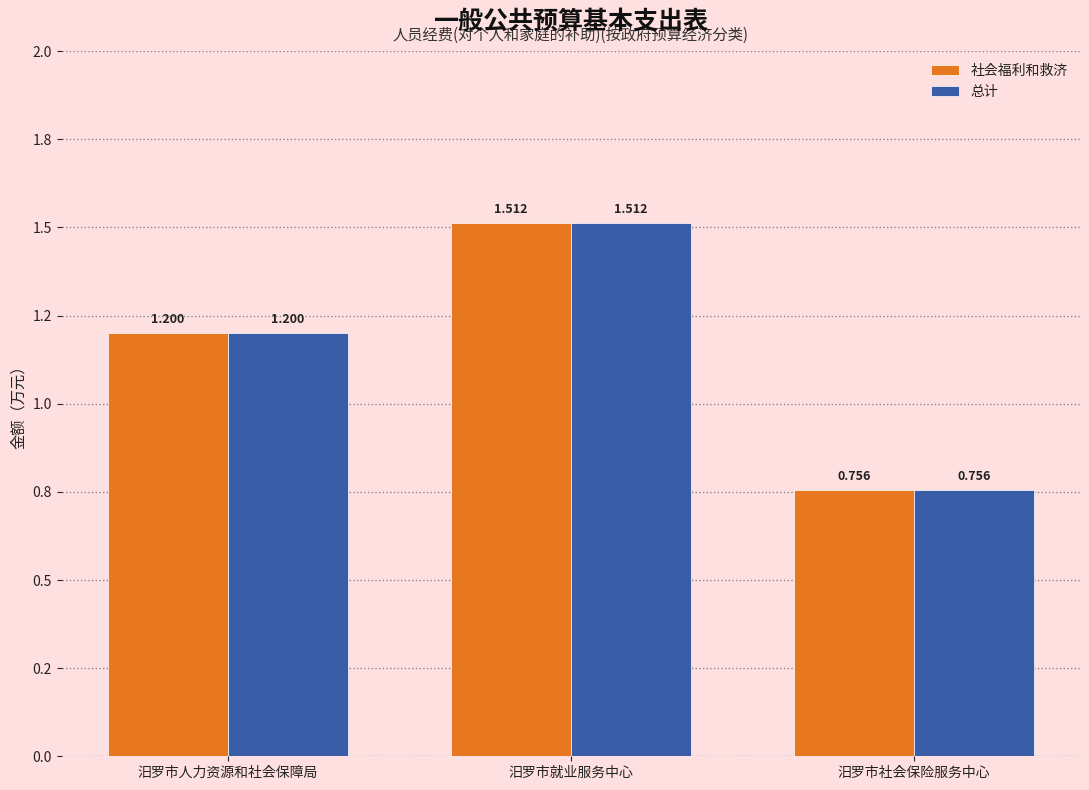

Rank the series by their maximum value, from lowest to highest.

社会福利和救济, 总计